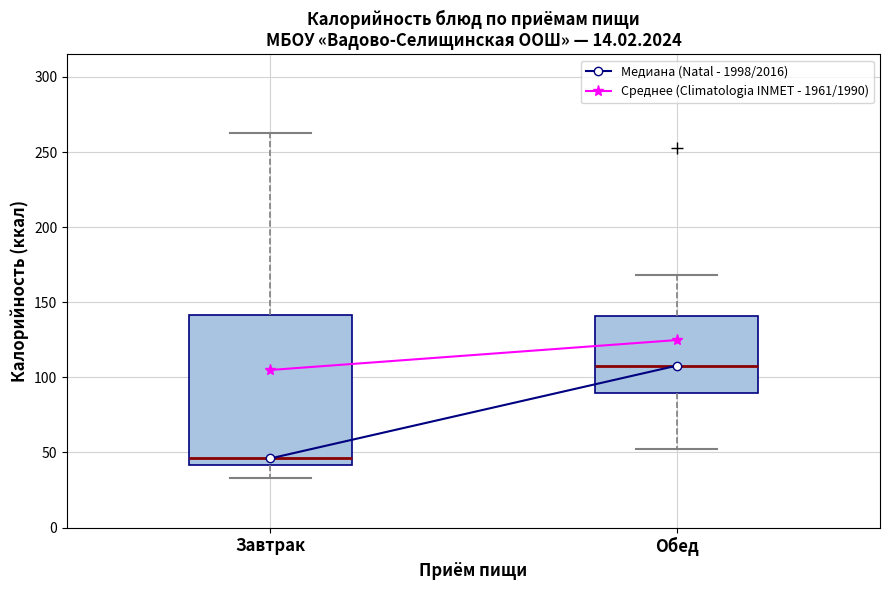

Comparing the boxes themselves (not the whiskers), which one is the tallest?

Завтрак